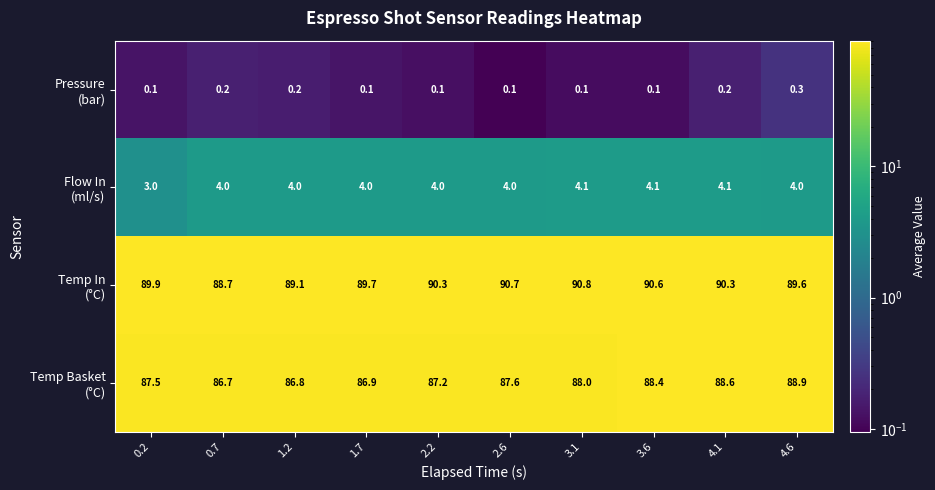

What is the maximum value shown in the chart?

90.8